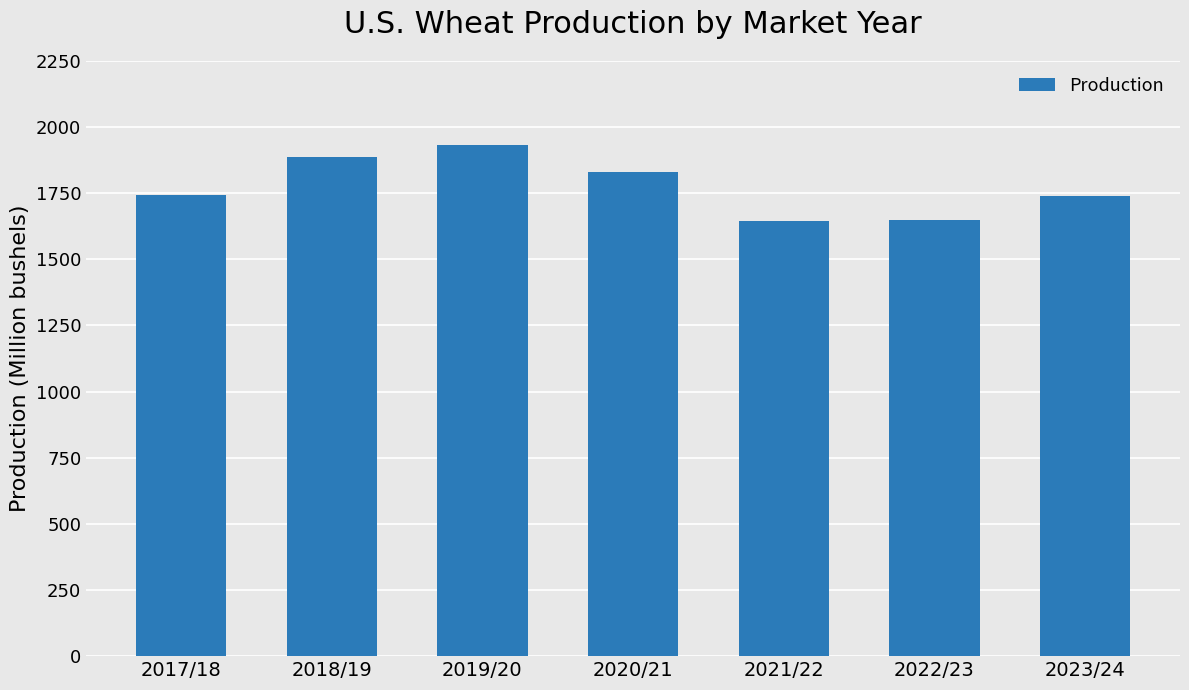

Count the number of data series in this chart.

1